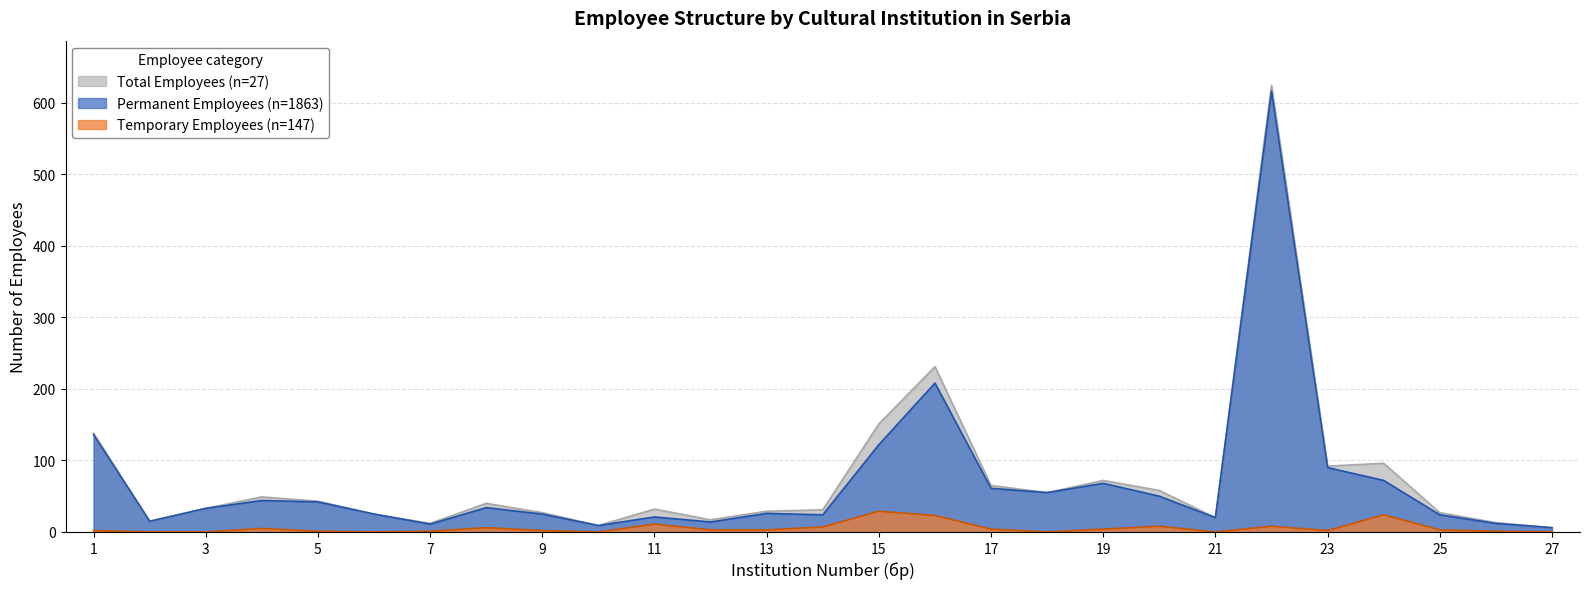

Reading left to right, transcribe all the data shown in this chart.

Total Employees: 138	15	33	49	43	25	12	40	27	9	32	17	29	31	151	231	65	55	72	58	20	624	92	96	27	13	6
Permanent Employees: 136	15	33	44	42	25	11	34	25	9	21	14	26	24	122	208	61	55	68	50	20	616	90	72	24	12	6